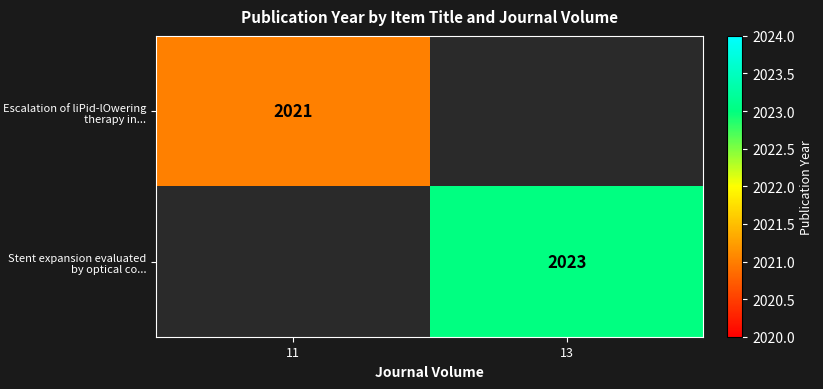

The value of Escalation of liPid-lOwering therapy in... at 11 is 3218. True or false?

False